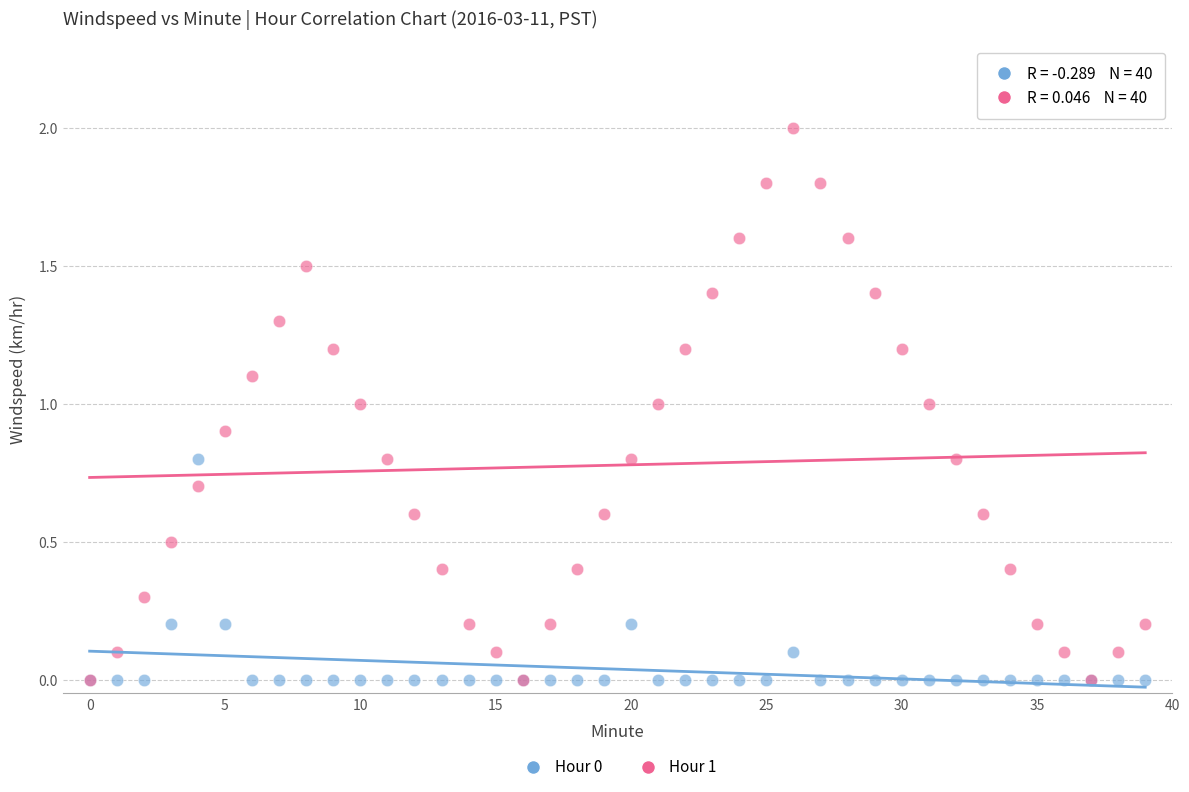

What are all the series names shown in the legend?

Hour 0, Hour 1